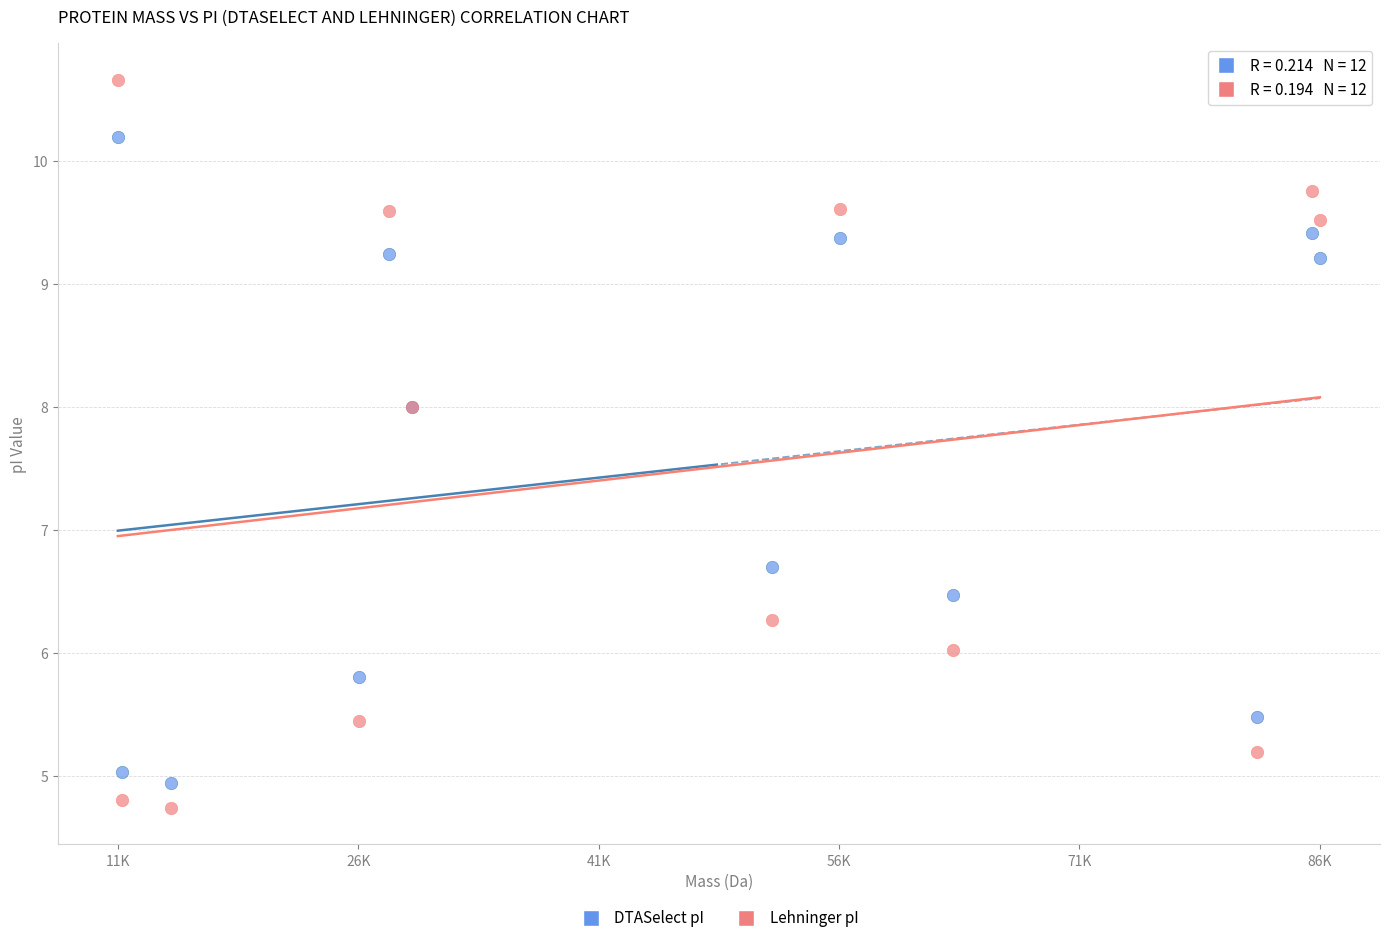

Across all series, what Y value is closest to 7?

6.7